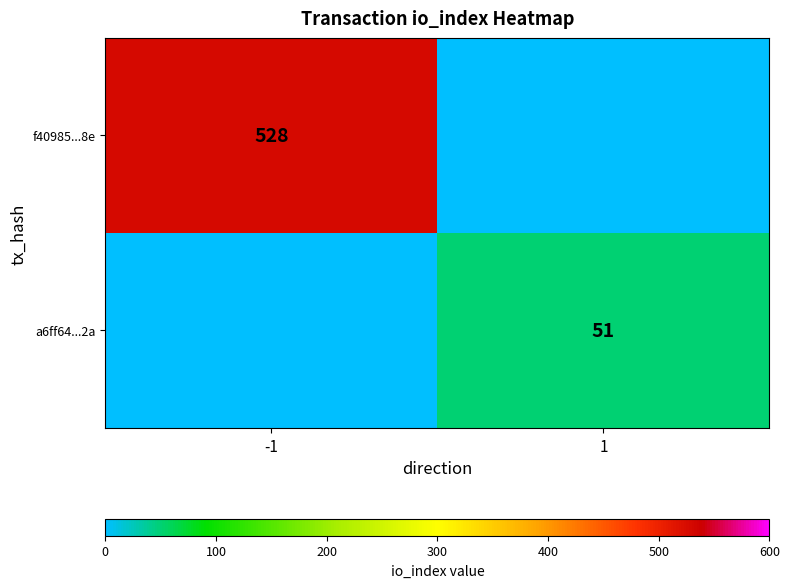

Is the value of f40985...8e at -1 greater than the value of a6ff64...2a at 1?

Yes